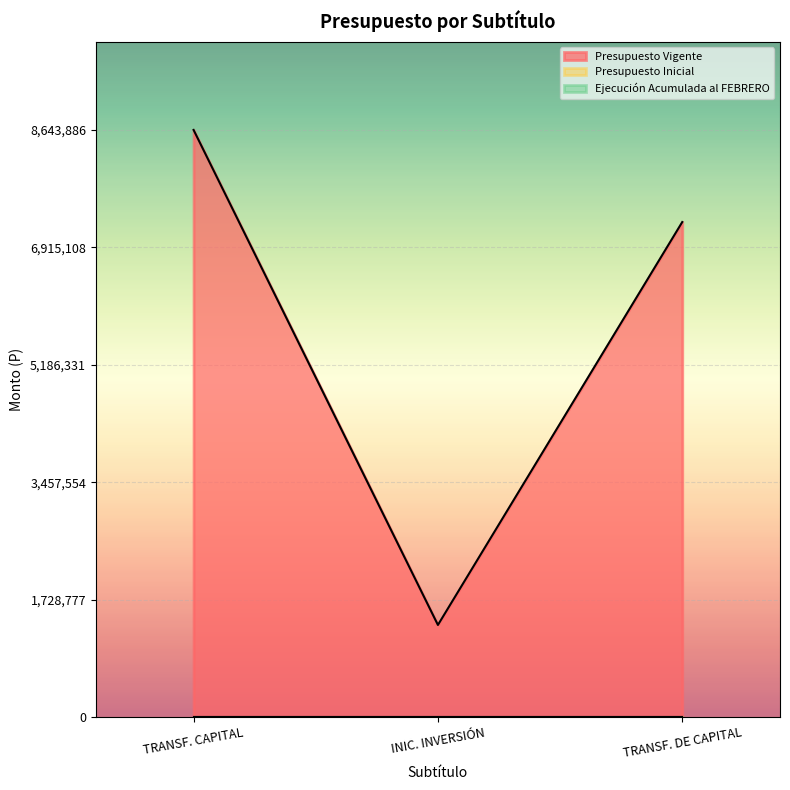

What are all the series names shown in the legend?

Presupuesto Inicial, Presupuesto Vigente, Ejecución Acumulada al FEBRERO